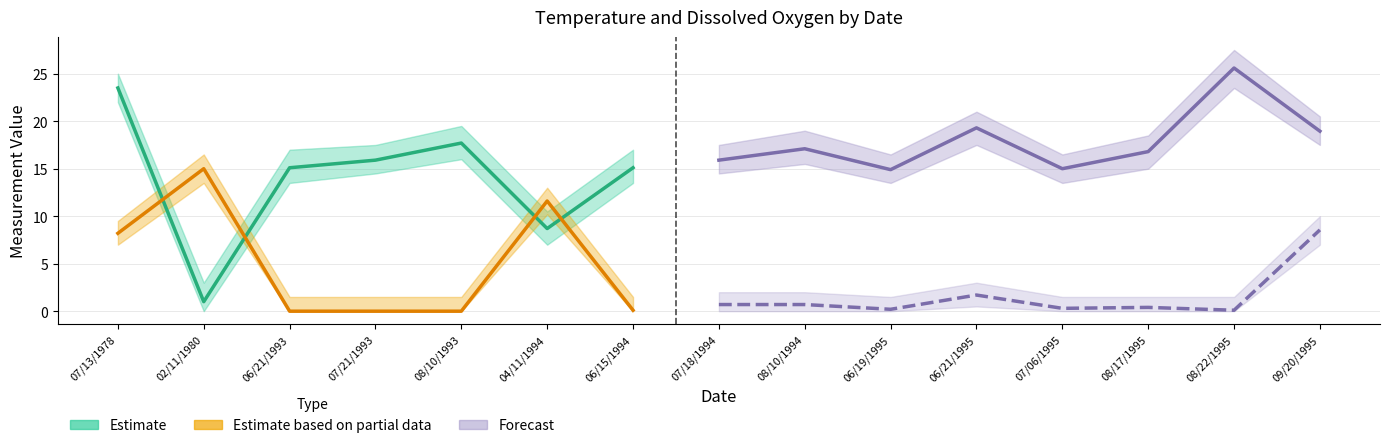

Which has a higher value, 06/19/1995 or 07/06/1995?

07/06/1995